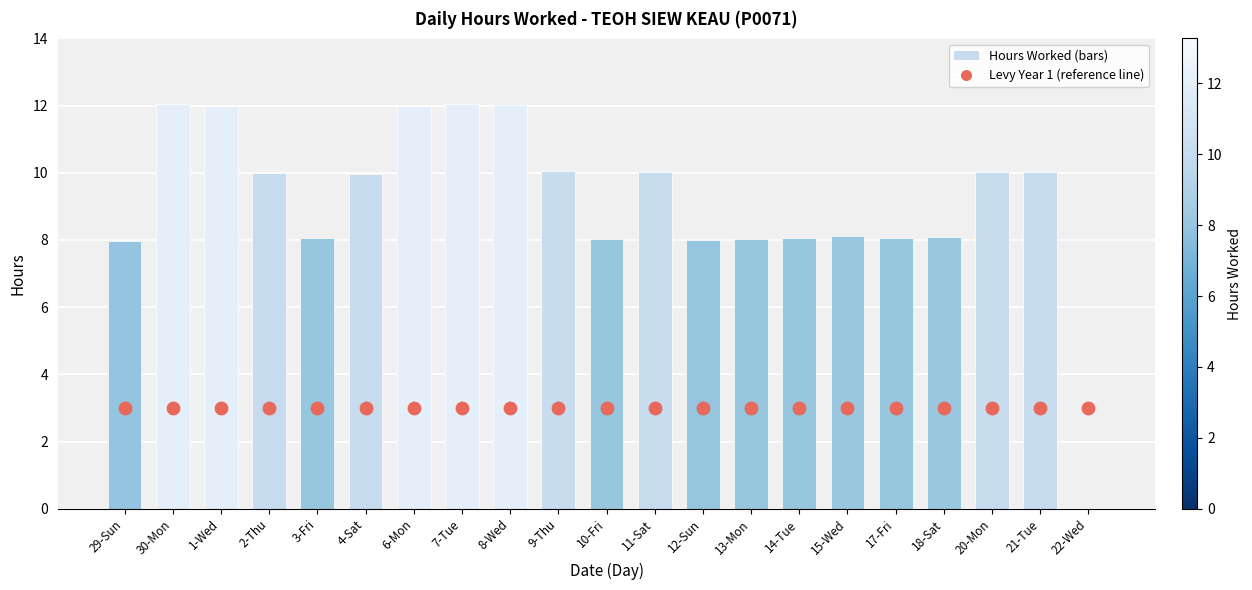

Which series has the largest total across all categories?

Low (hours)